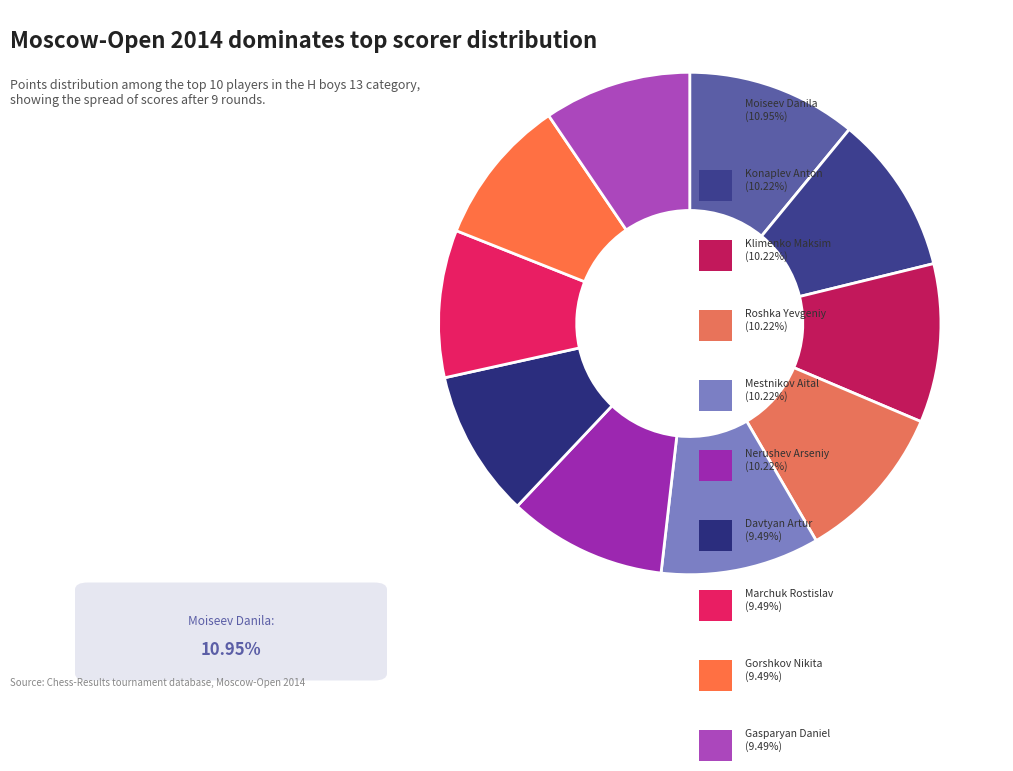

How many slices are in this pie chart?

10